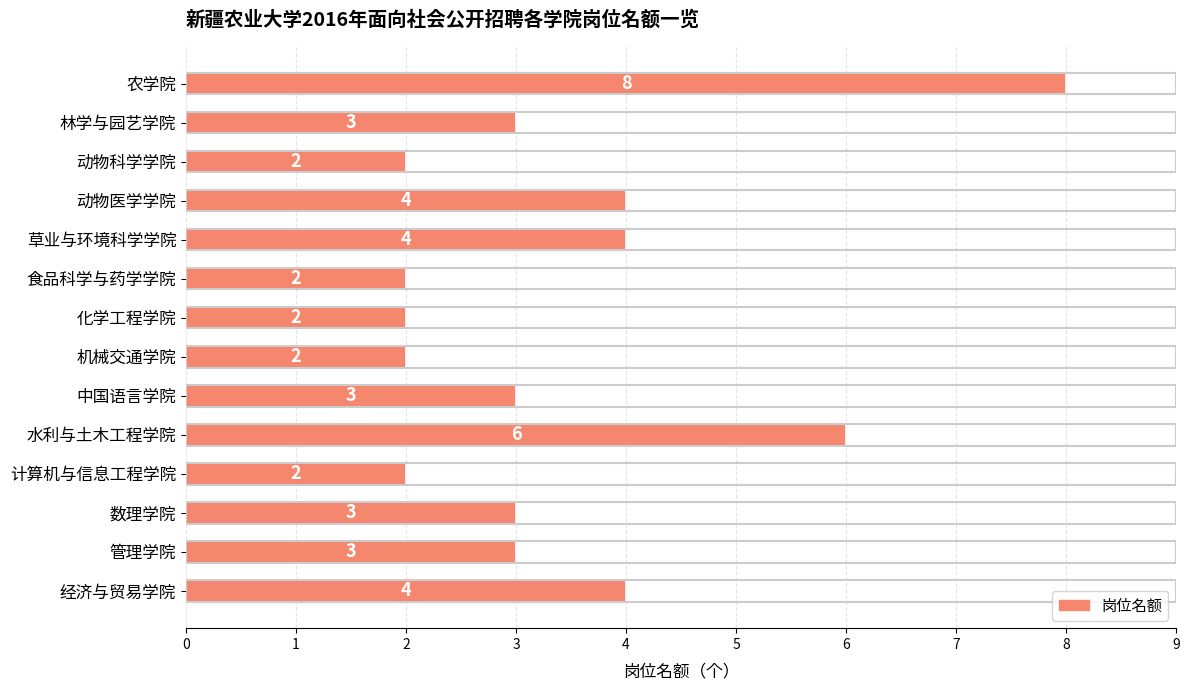

Are the bars horizontal?

Yes